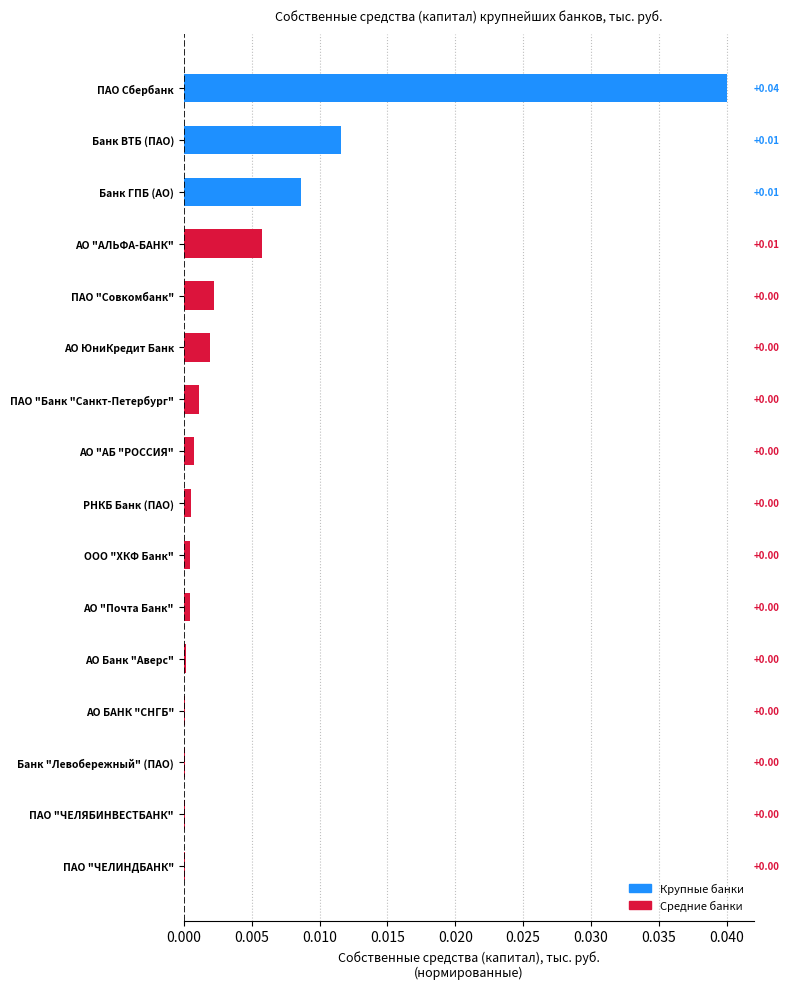

Which has a higher value, АО "АЛЬФА-БАНК" or ПАО "ЧЕЛИНДБАНК"?

АО "АЛЬФА-БАНК"